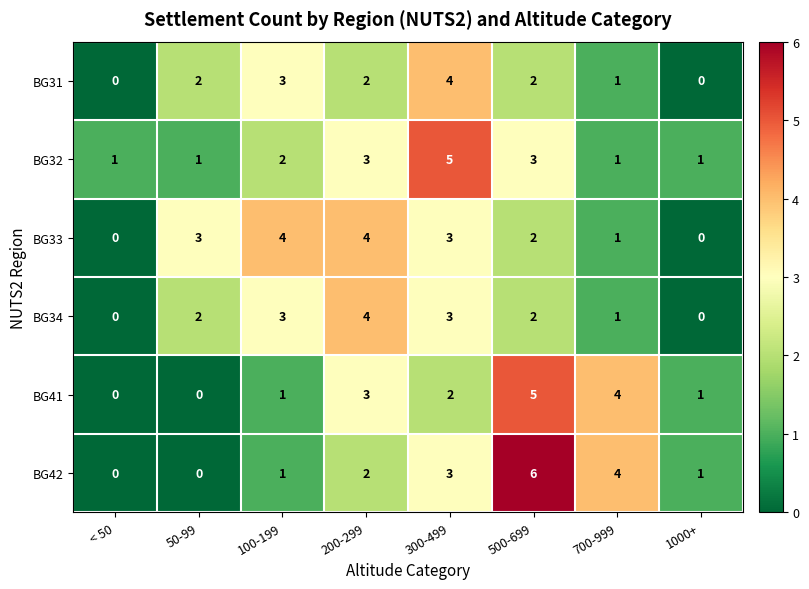

What is the spread (max minus min) of values at 500-699?

4